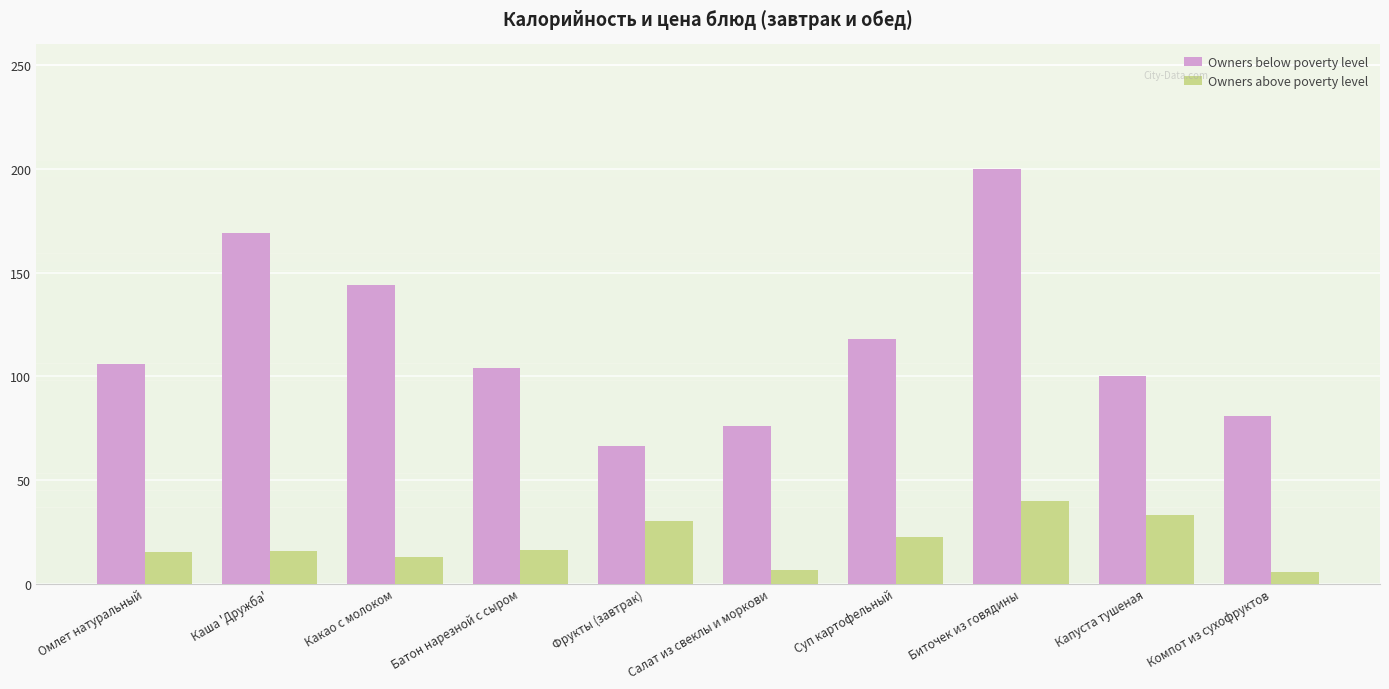

Is the value of Owners above poverty level at Фрукты (завтрак) greater than the value of Owners below poverty level at Омлет натуральный?

No